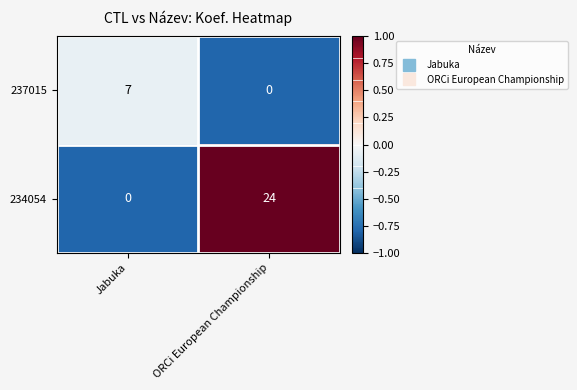

What is the greatest value displayed?

24